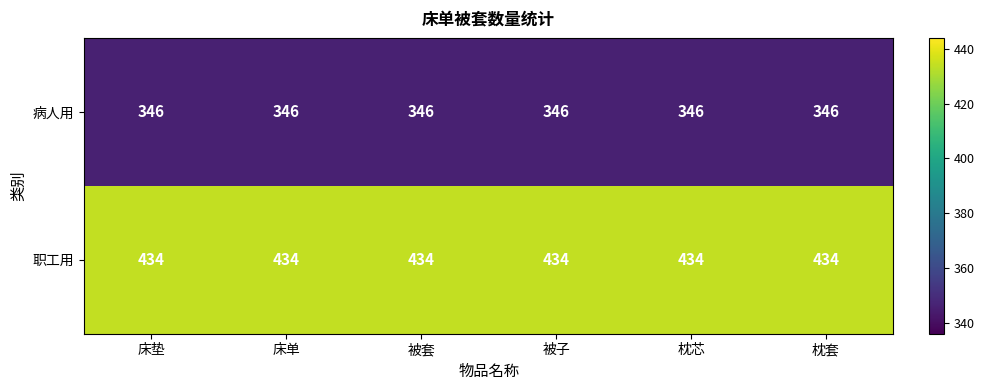

At how many categories does at least one series exceed 413?

6